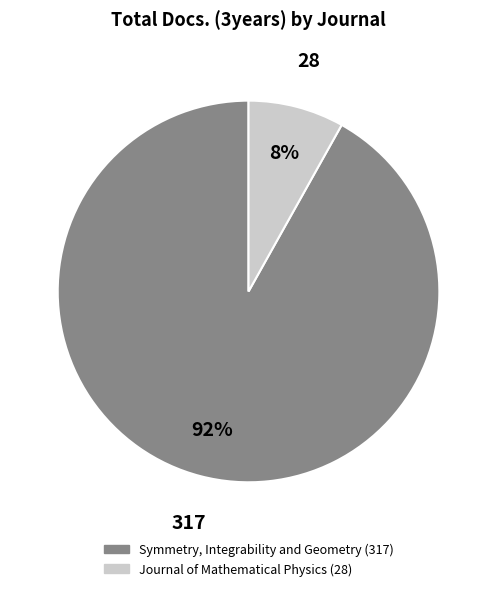

To the nearest percent, what percentage of the pie is Symmetry, Integrability and Geometry?

92%